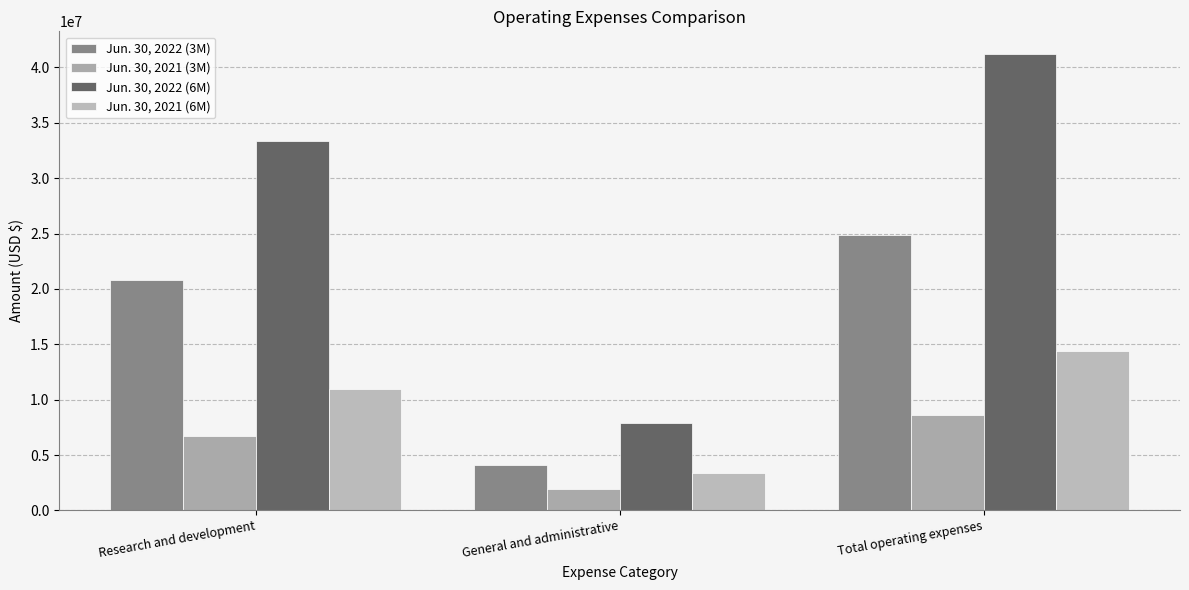

What is the sum of all Jun. 30, 2021 (6M) values?

28768808